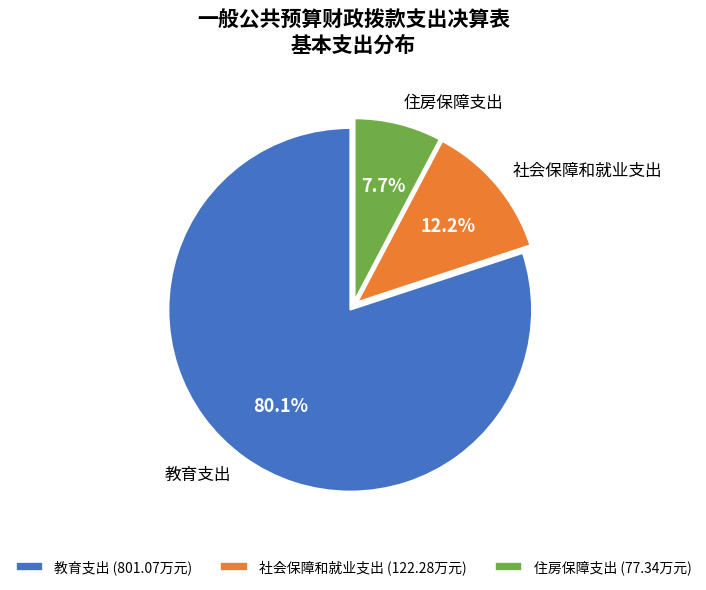

Is it true that 社会保障和就业支出 is 21% of the pie?

False